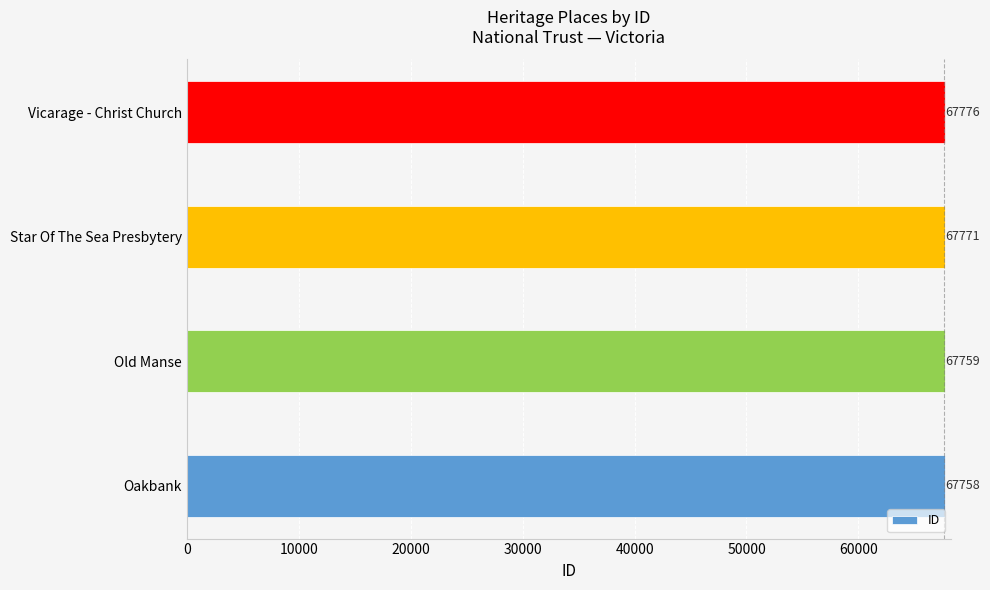

How many series are shown in this chart?

1